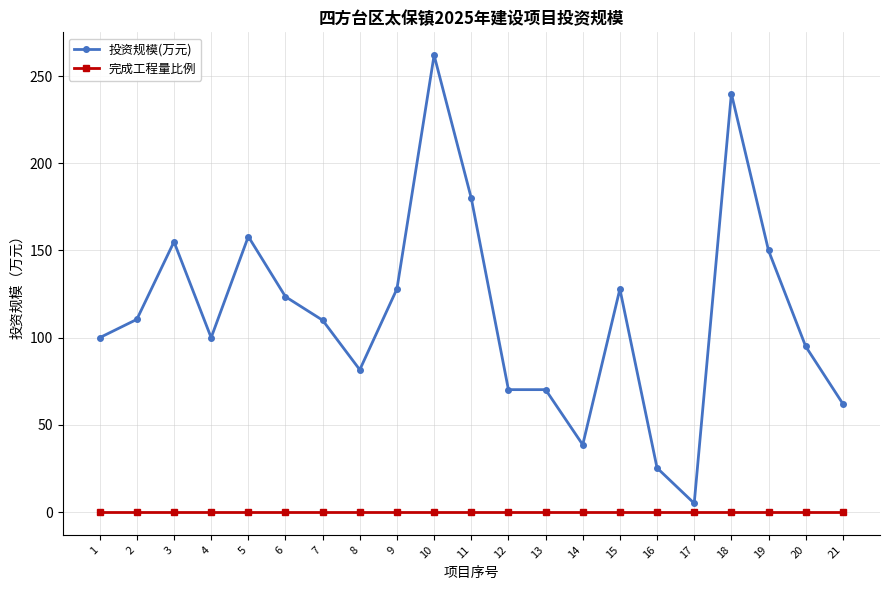

Rank the series by their average value, from highest to lowest.

投资规模(万元), 完成工程量比例